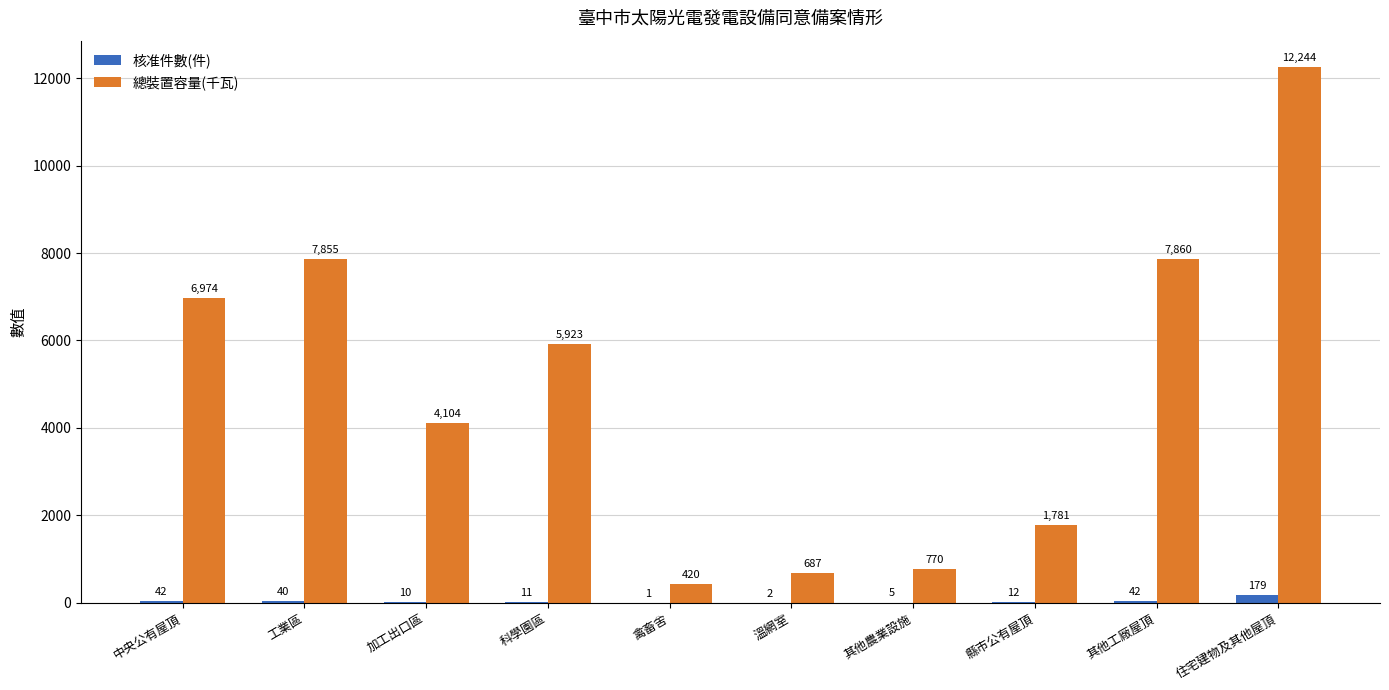

Which series has the largest total across all categories?

總裝置容量(千瓦)